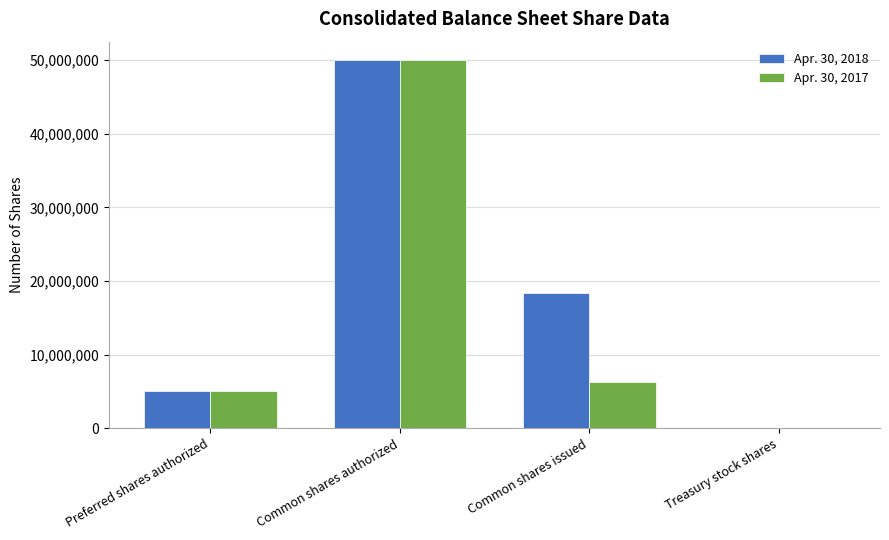

The Apr. 30, 2017 series shows 5000000 at Preferred shares authorized. True or false?

True